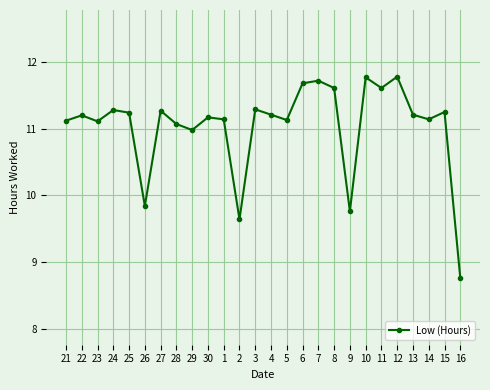

What is the label of the 21st point from the left?

11